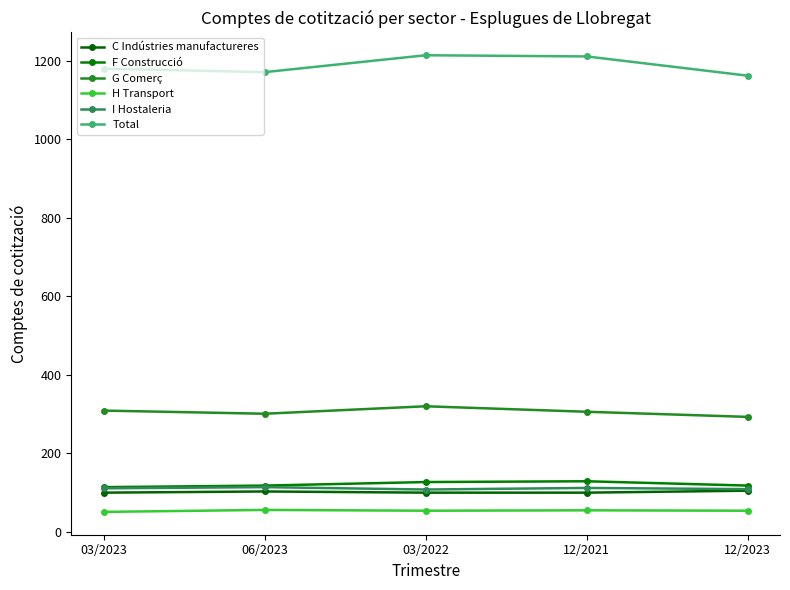

What is the value of the C Indústries manufactureres point at the 3rd from the left?

100